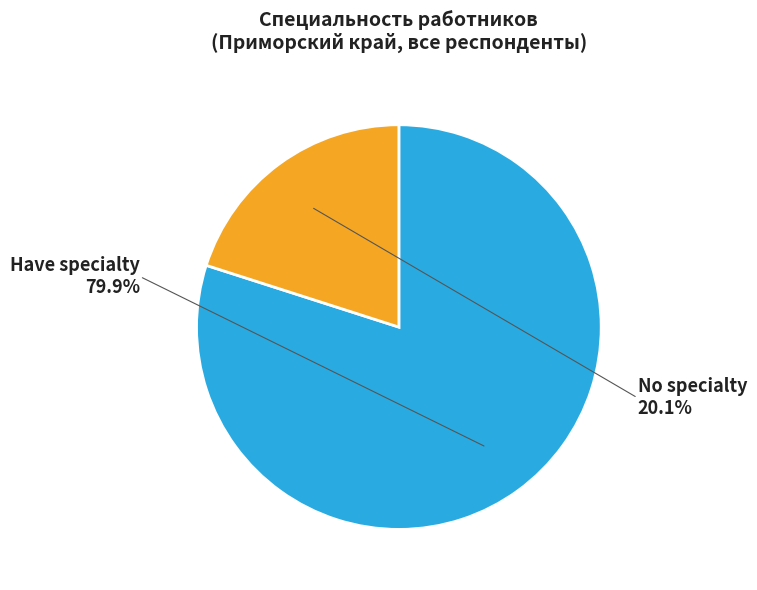

Does any single category account for the majority?

Yes